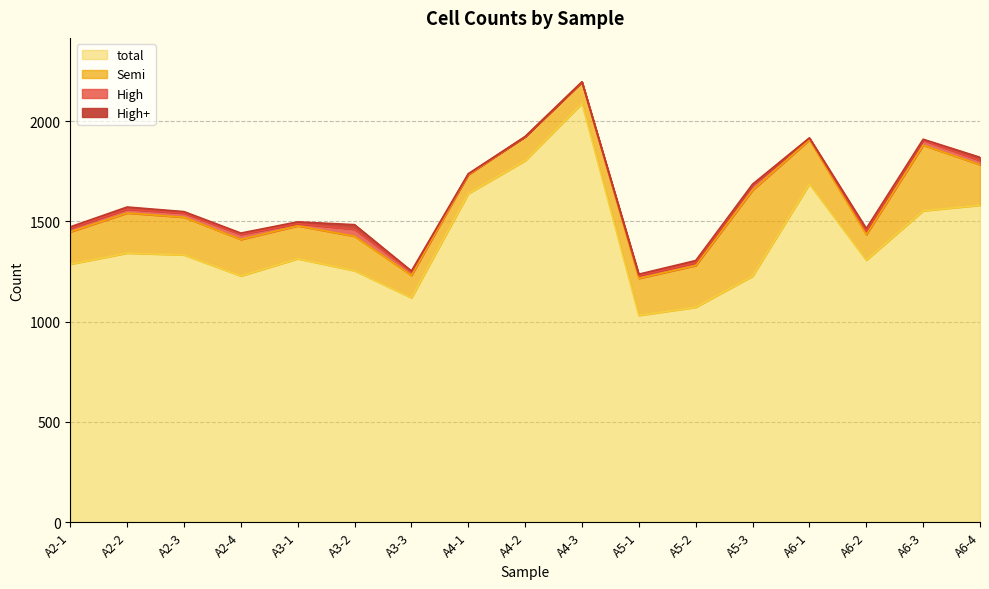

What is the lowest value of the total series?

1031